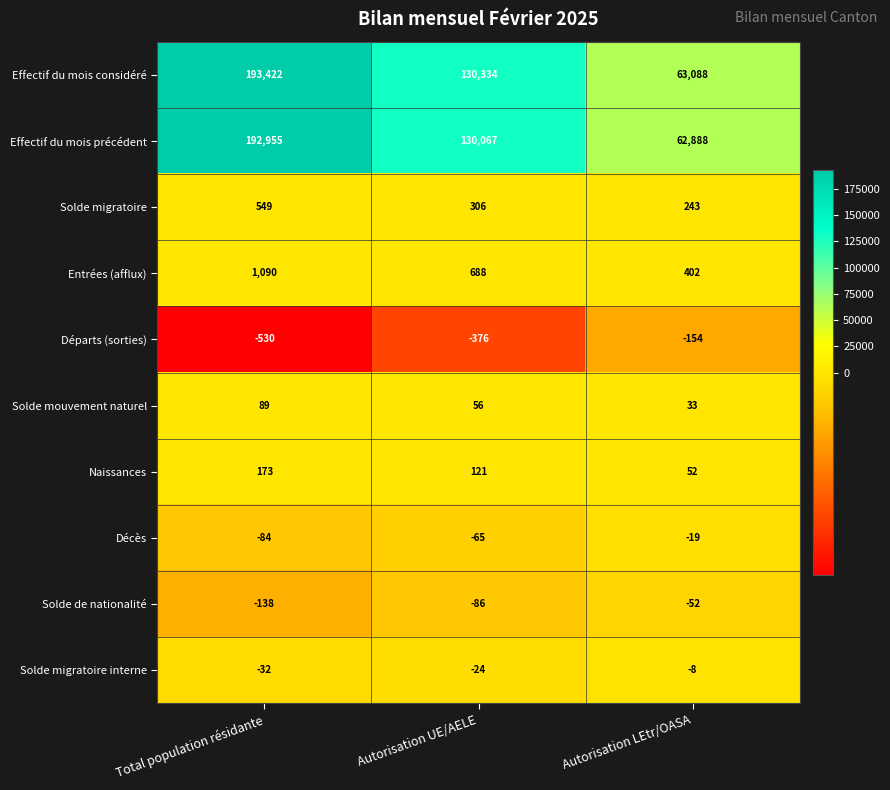

How many data points in Solde mouvement naturel are less than 56?

1